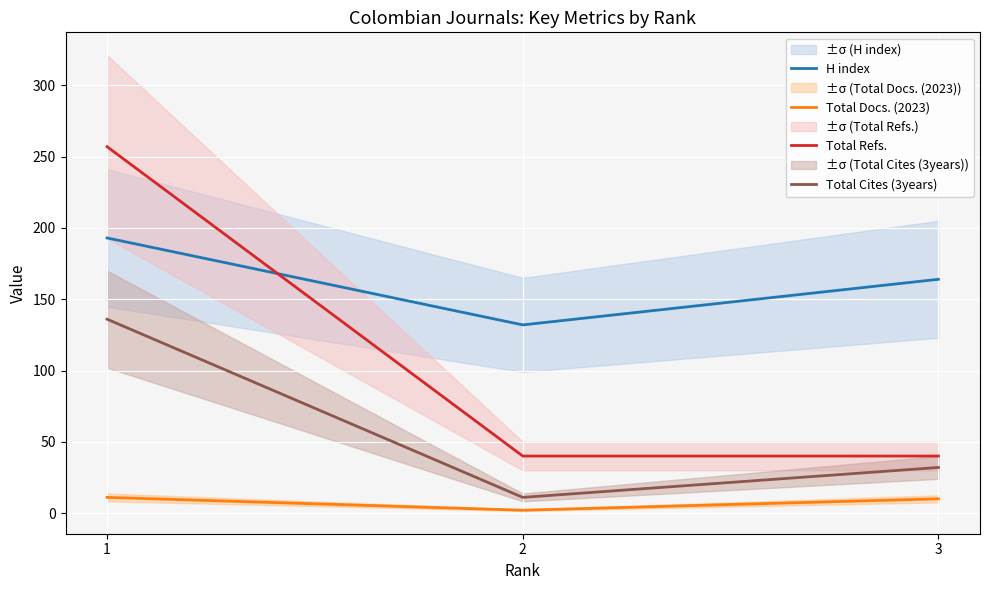

Which series has the widest spread of values?

Total Refs.